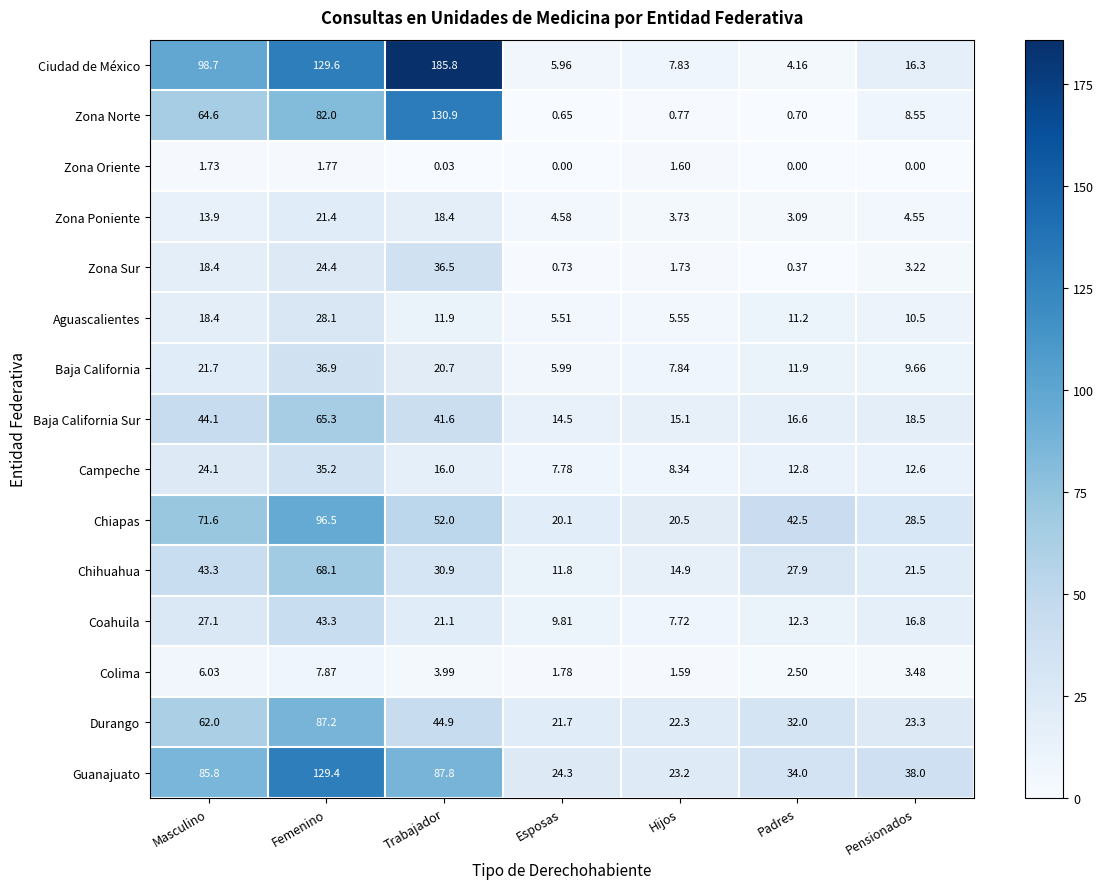

At which category does the chart reach its peak across all series?

Trabajador